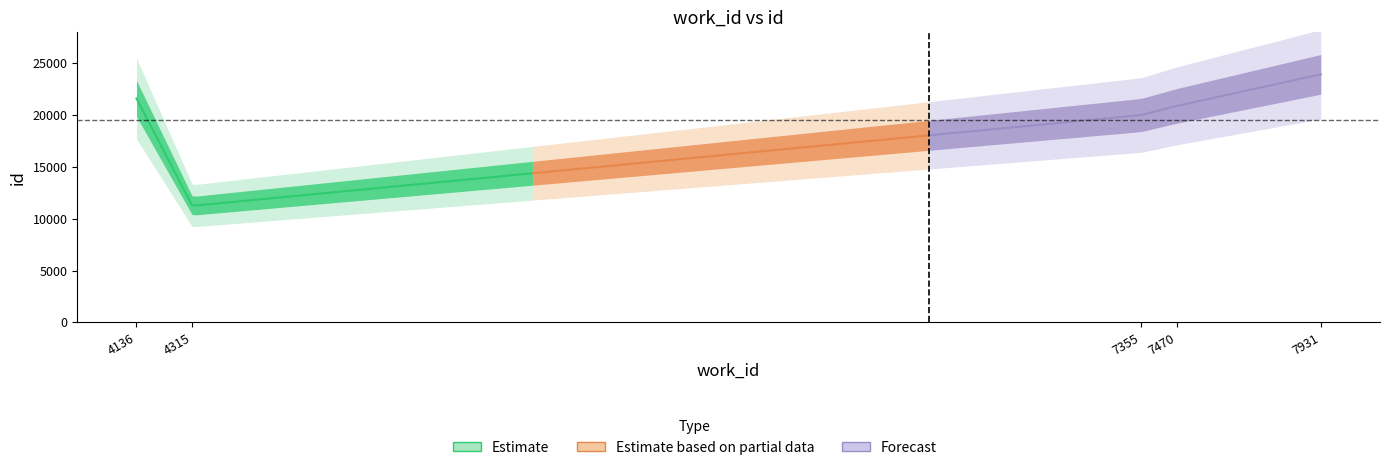

The value of work_id at 4136 is 4136. True or false?

True